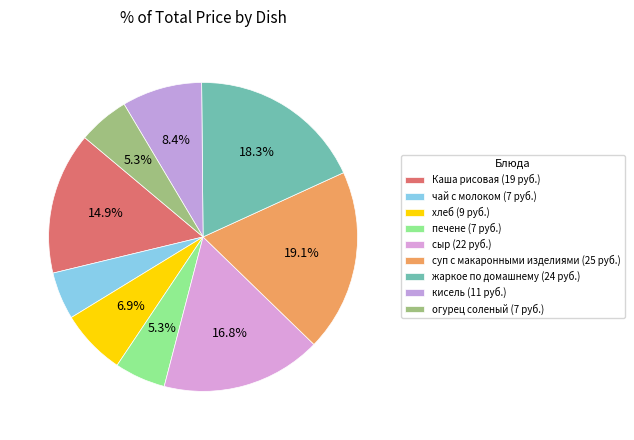

What percentage is the сыр slice, to the nearest percent?

17%